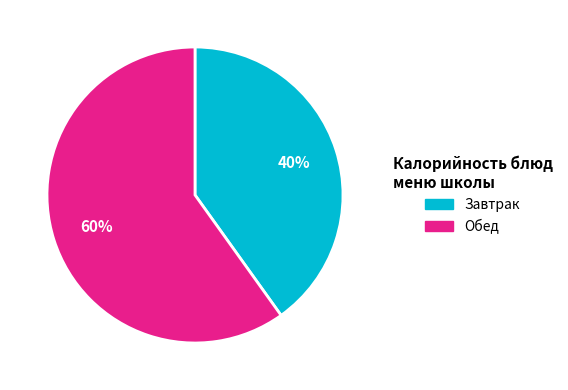

How many segments does this pie chart have?

2